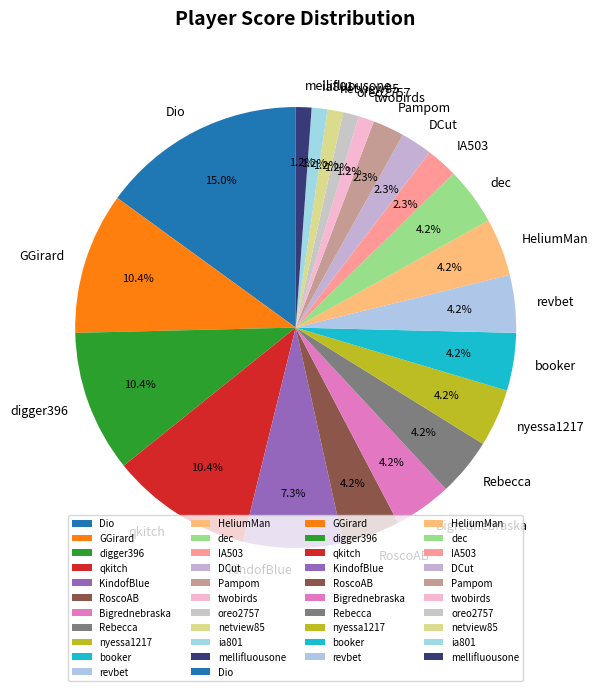

How many slices are in this pie chart?

21